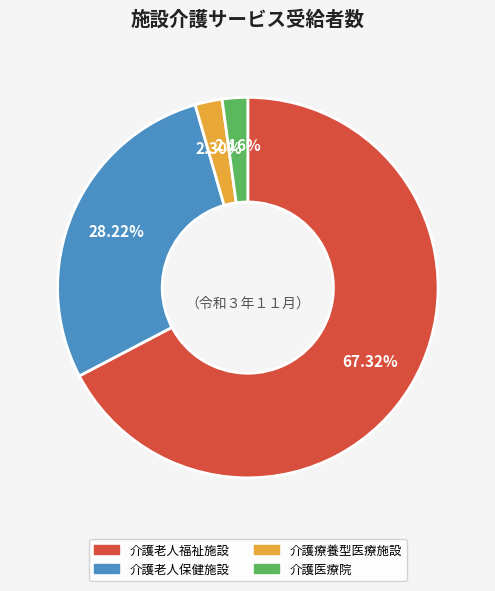

Which category accounts for the majority?

介護老人福祉施設